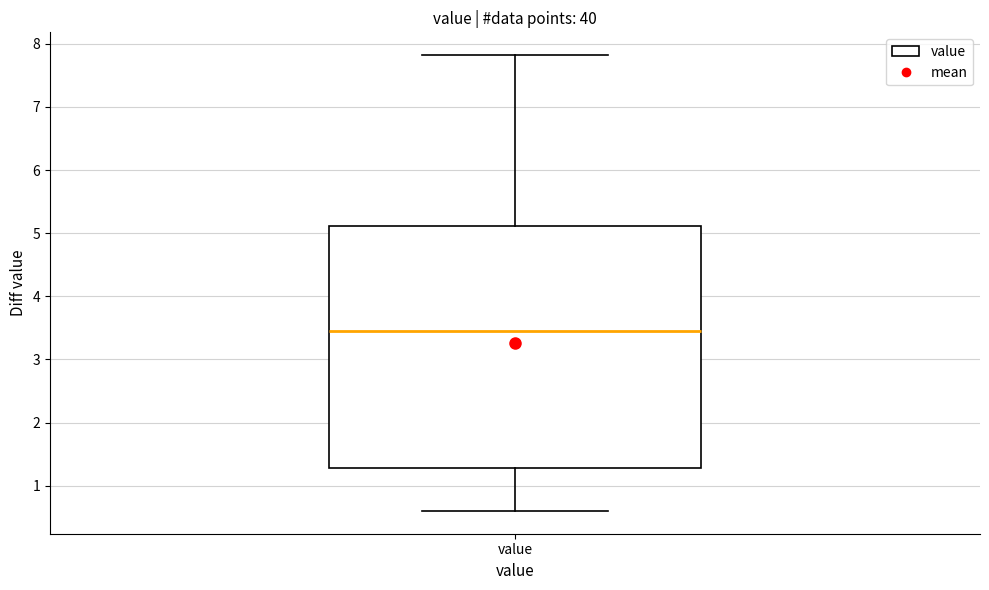

Read this box plot against the y-axis: the position of the median line, the range covered by the box, and the ends of both whiskers. The values are not printed on the chart, so give them approximately, as read against the axis.

median 3.5, box 1.3 to 5.1, whiskers 0.6 to 7.8